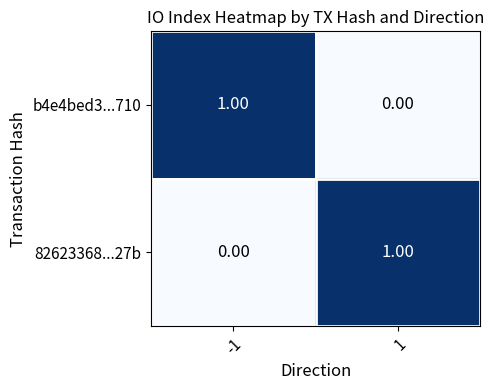

Rank the series at -1 from highest to lowest value.

b4e4bed3...710, 82623368...27b